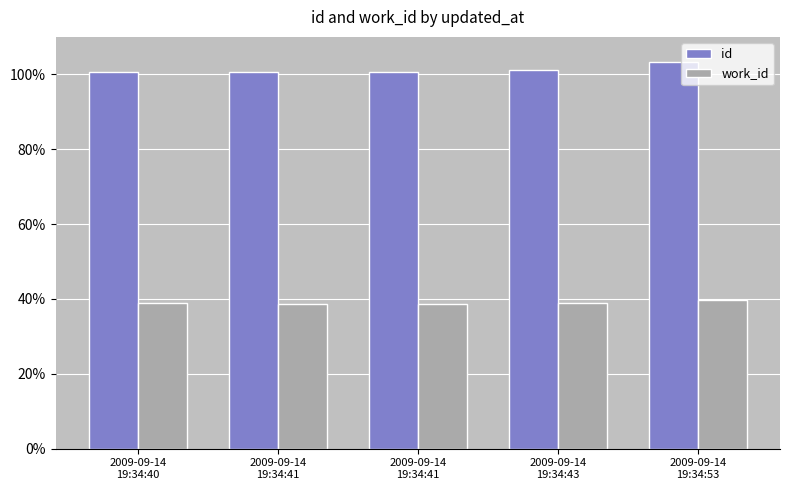

At which label does work_id first exceed 3881?

2009-09-14
19:34:43